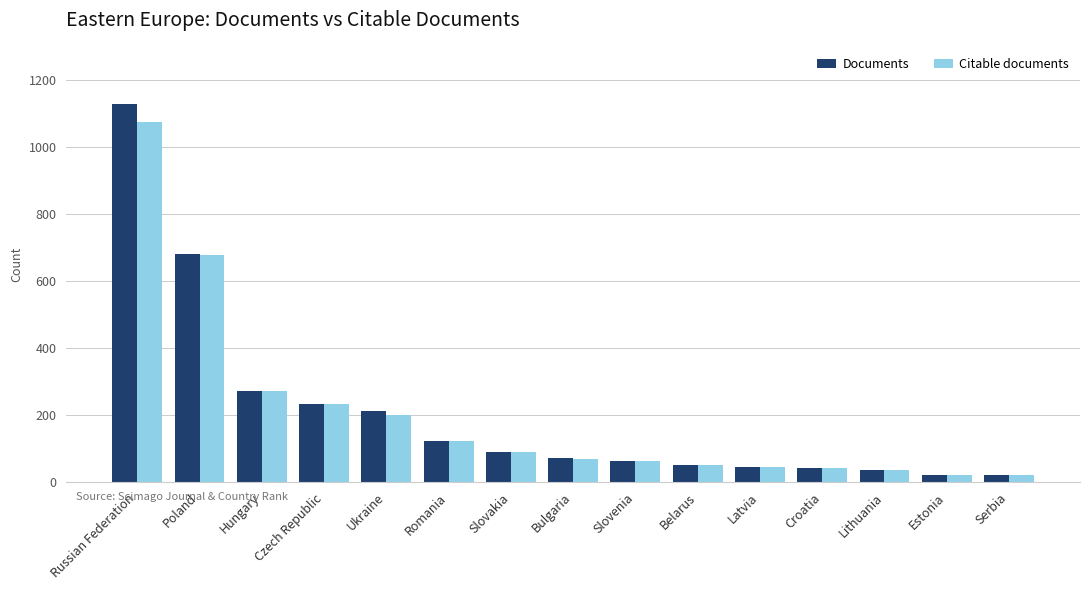

Read the Citable documents value at Croatia.

43